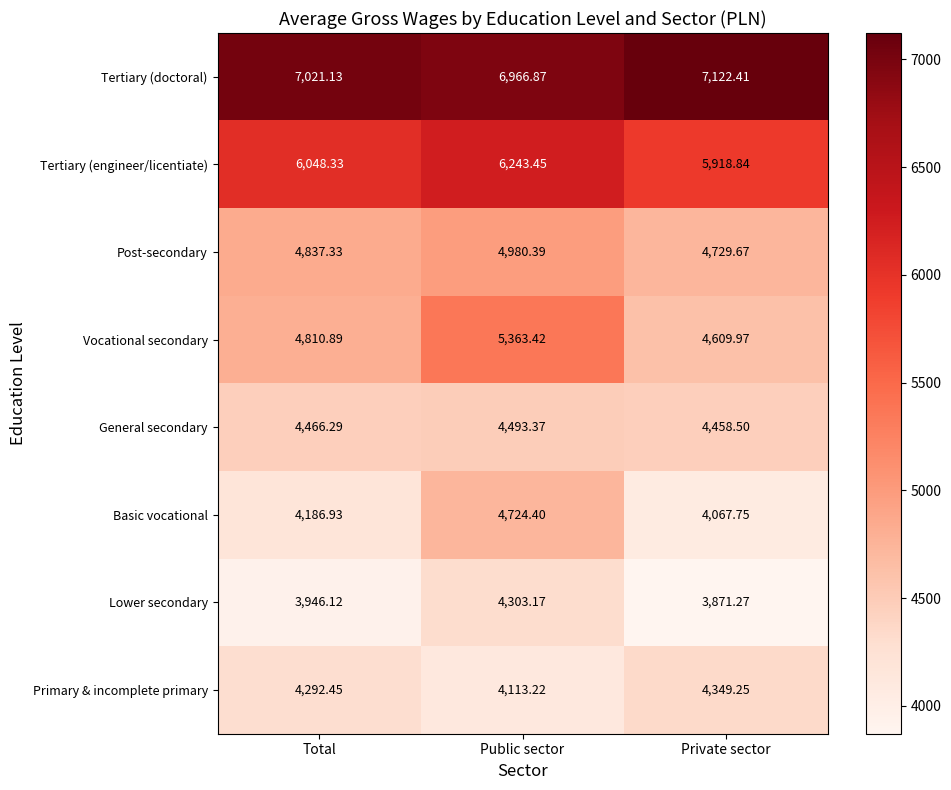

Between Public sector and Private sector, which series saw the biggest shift?

Vocational secondary